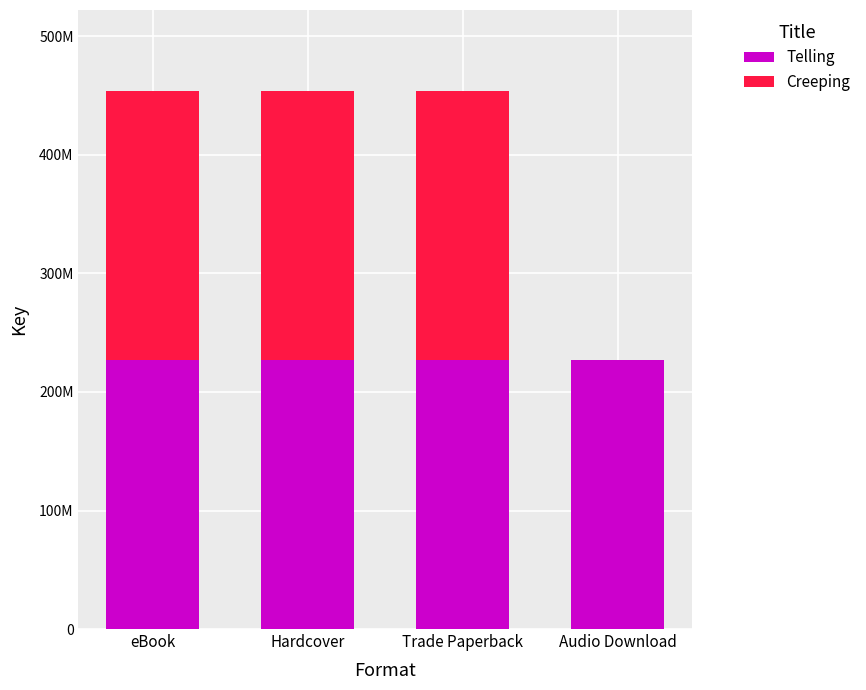

List the series in order of their peak value, highest first.

Creeping, Telling